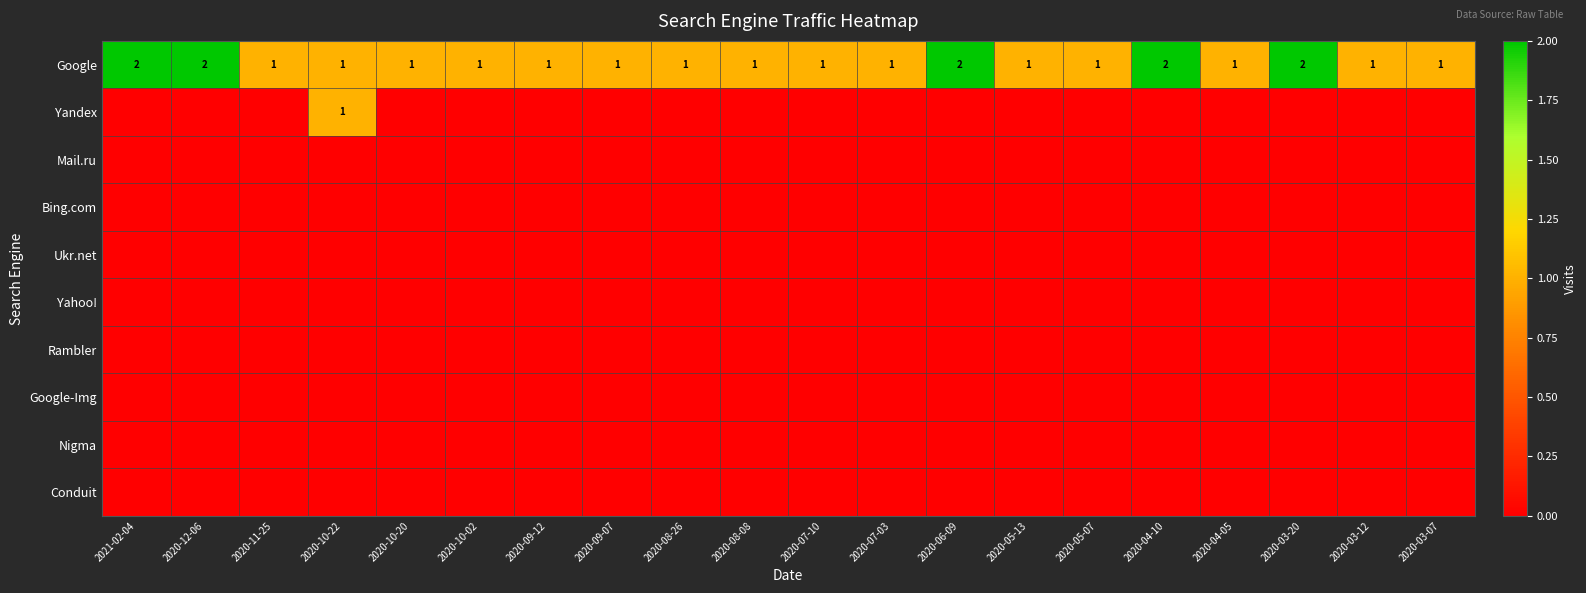

What is the sum of all Google values?

25